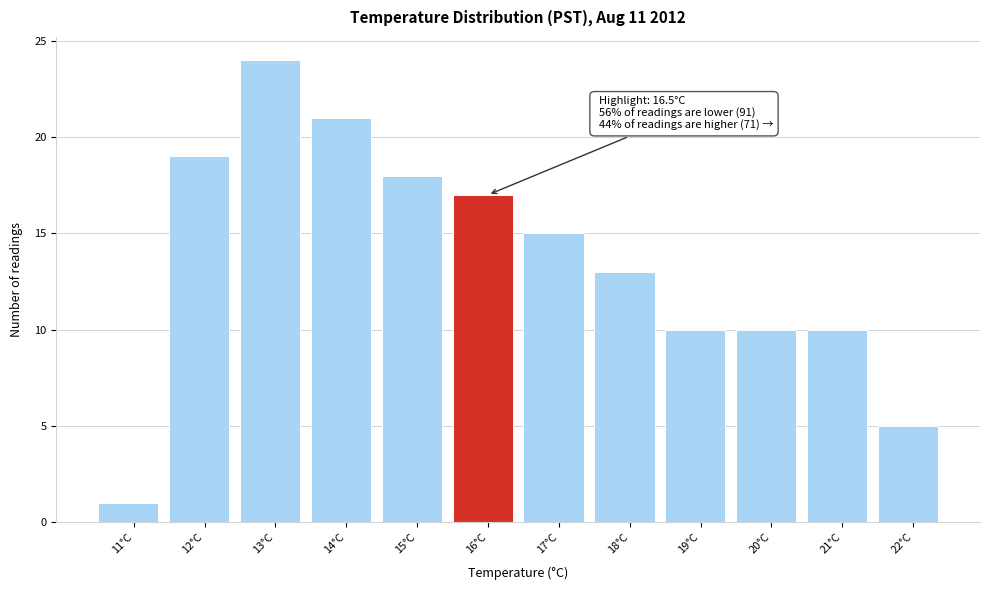

Reading left to right, extract all data points from this chart.

11°C=1	12°C=19	13°C=24	14°C=21	15°C=18	16°C=17	17°C=15	18°C=13	19°C=10	20°C=10	21°C=10	22°C=5